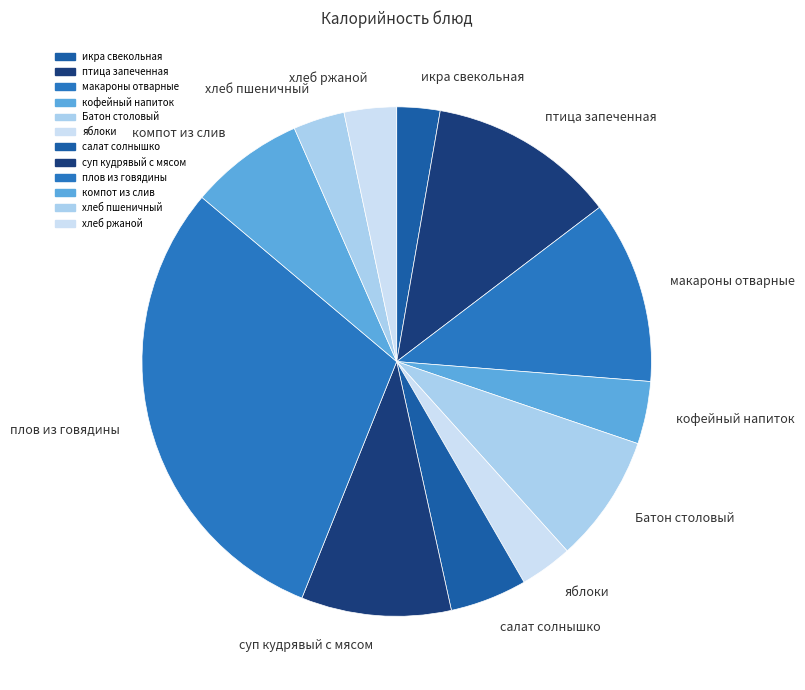

To the nearest percent, what is the average slice percentage?

8%